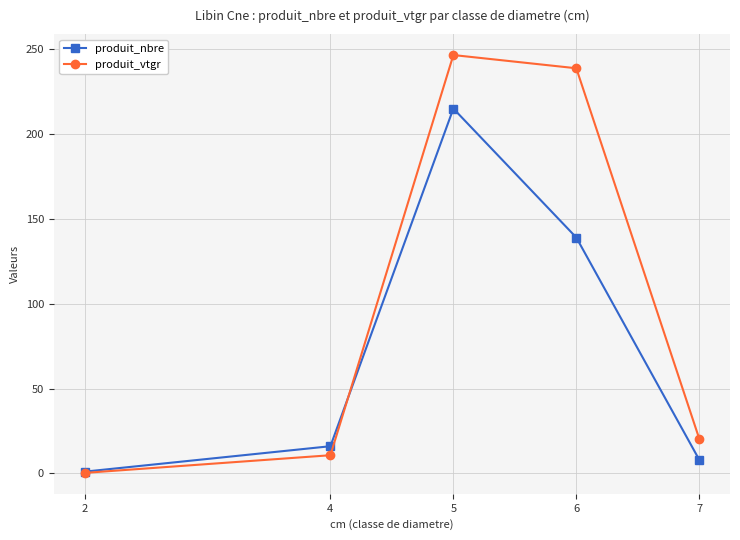

At which label does produit_vtgr first exceed 20?

5